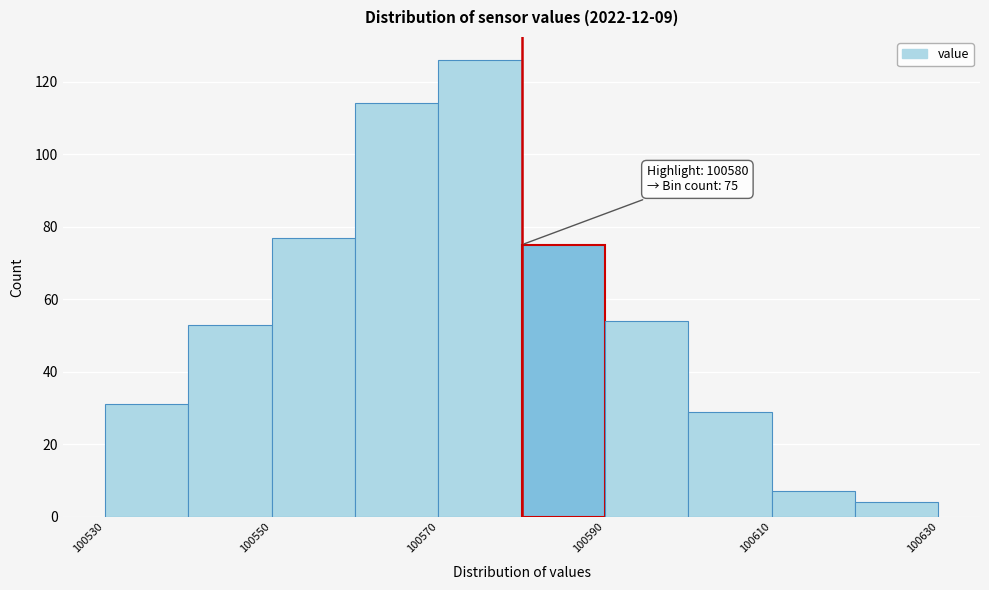

Which range on the x-axis has the tallest bar?

100570 to 100580